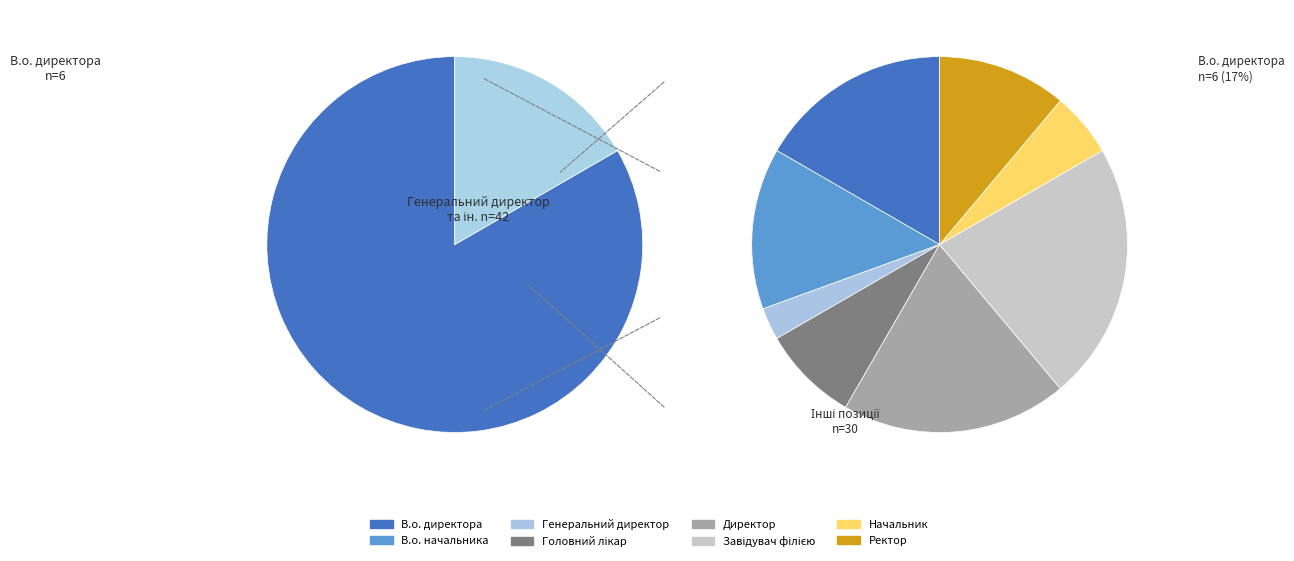

Combined, what portion of the pie is Генеральний директор and В.о. начальника?

16.7%